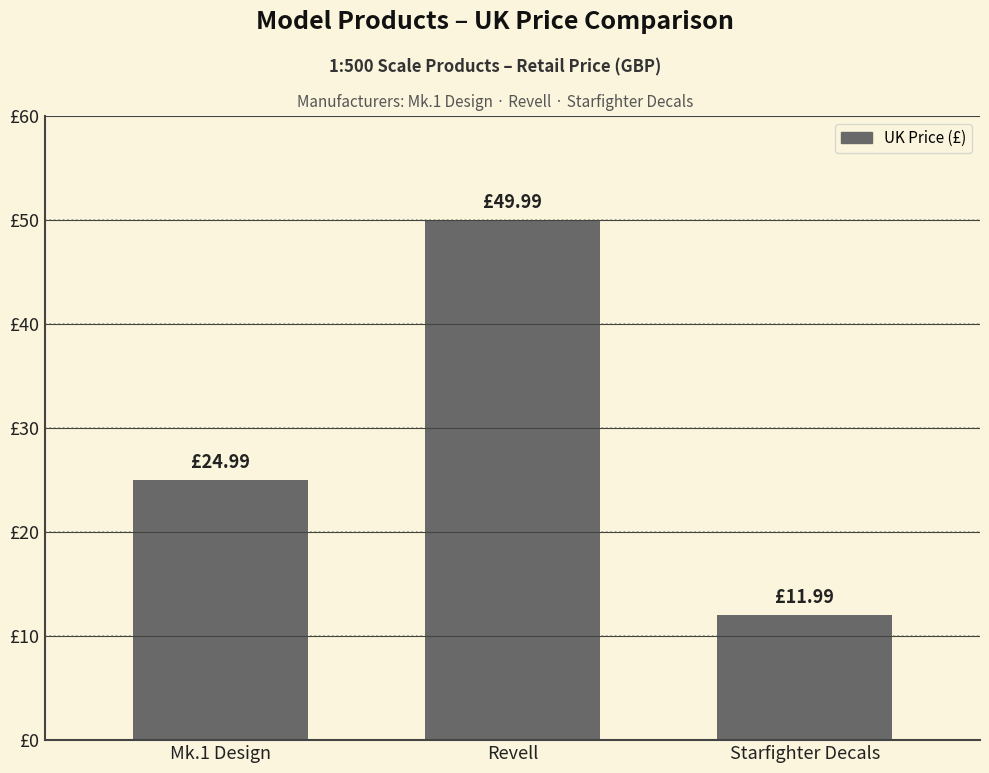

Does the chart contain stacked bars?

No